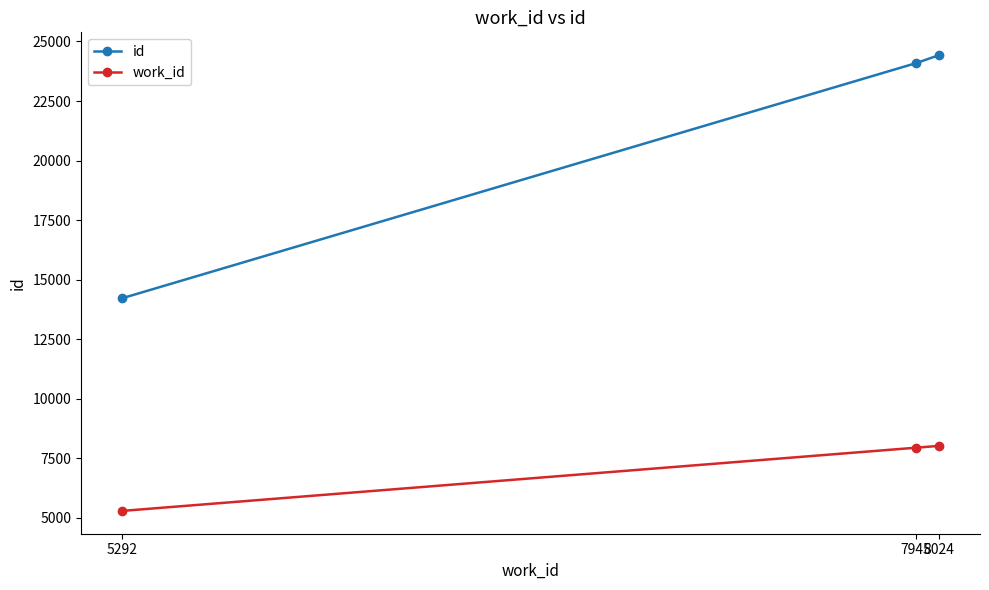

At which category does the chart reach its peak across all series?

8024